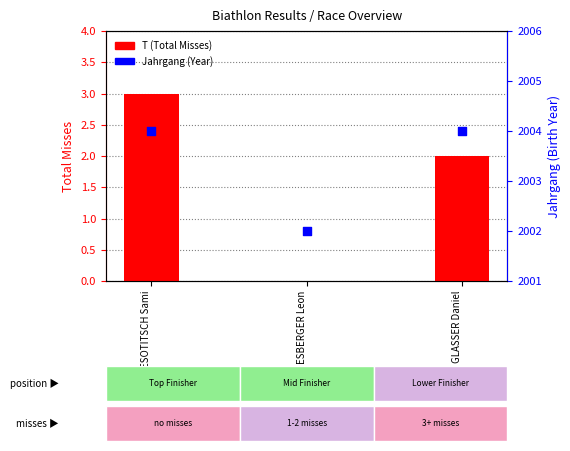

Is the value of T (Total Misses) at KIENESBERGER Leon greater than the value of Jahrgang (Year) at KIENESBERGER Leon?

No